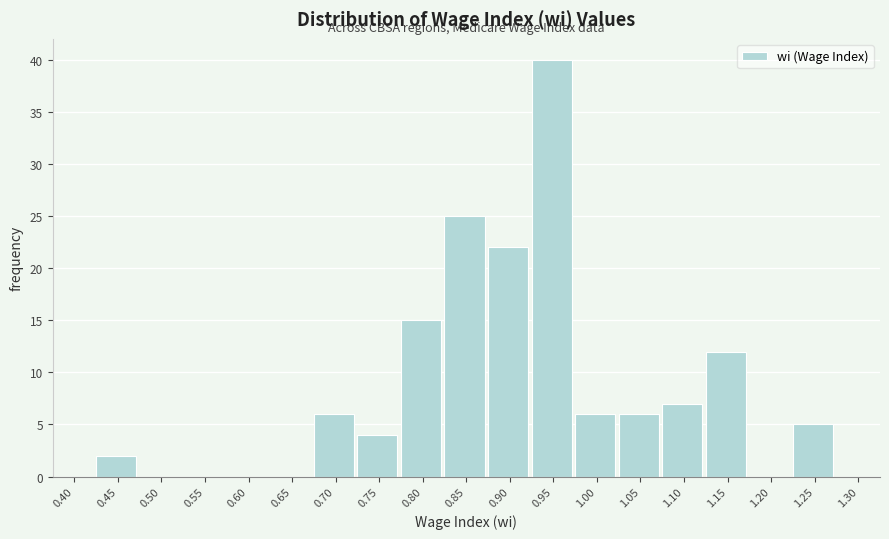

Reading left to right, list all the values displayed in this chart.

0.40=0	0.45=2	0.50=0	0.55=0	0.60=0	0.65=0	0.70=6	0.75=4	0.80=15	0.85=25	0.90=22	0.95=40	1.00=6	1.05=6	1.10=7	1.15=12	1.20=0	1.25=5